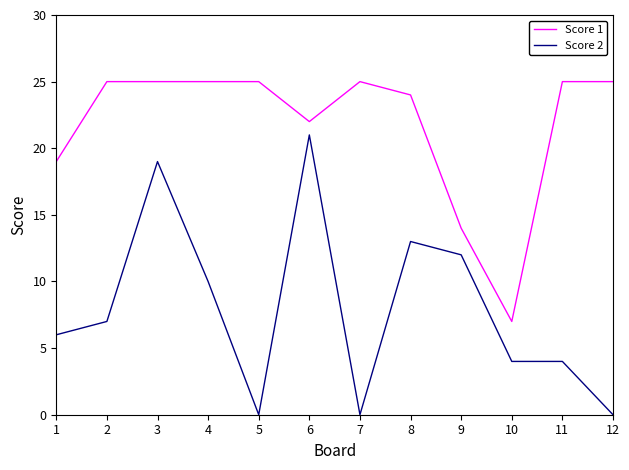

What is the total value across all series at 7?

25